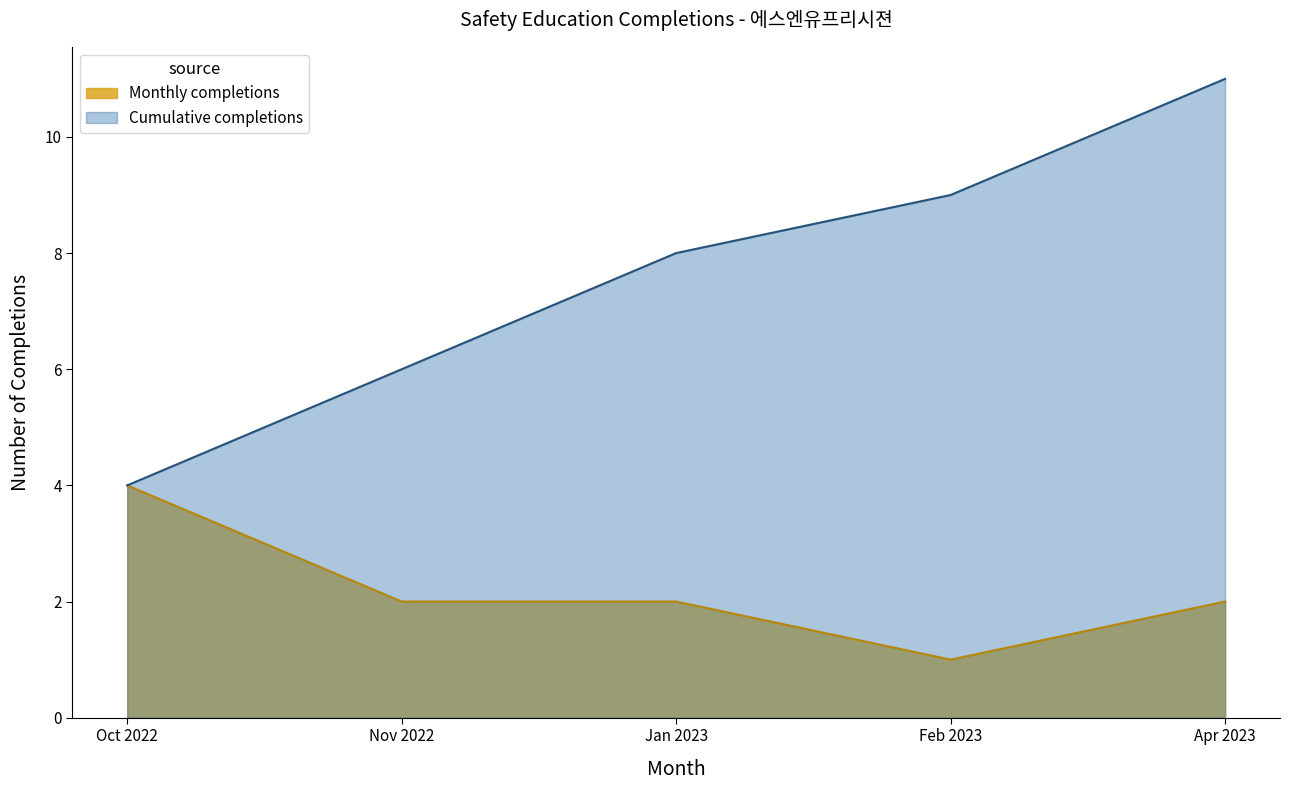

Read the Cumulative completions value at Apr 2023.

11